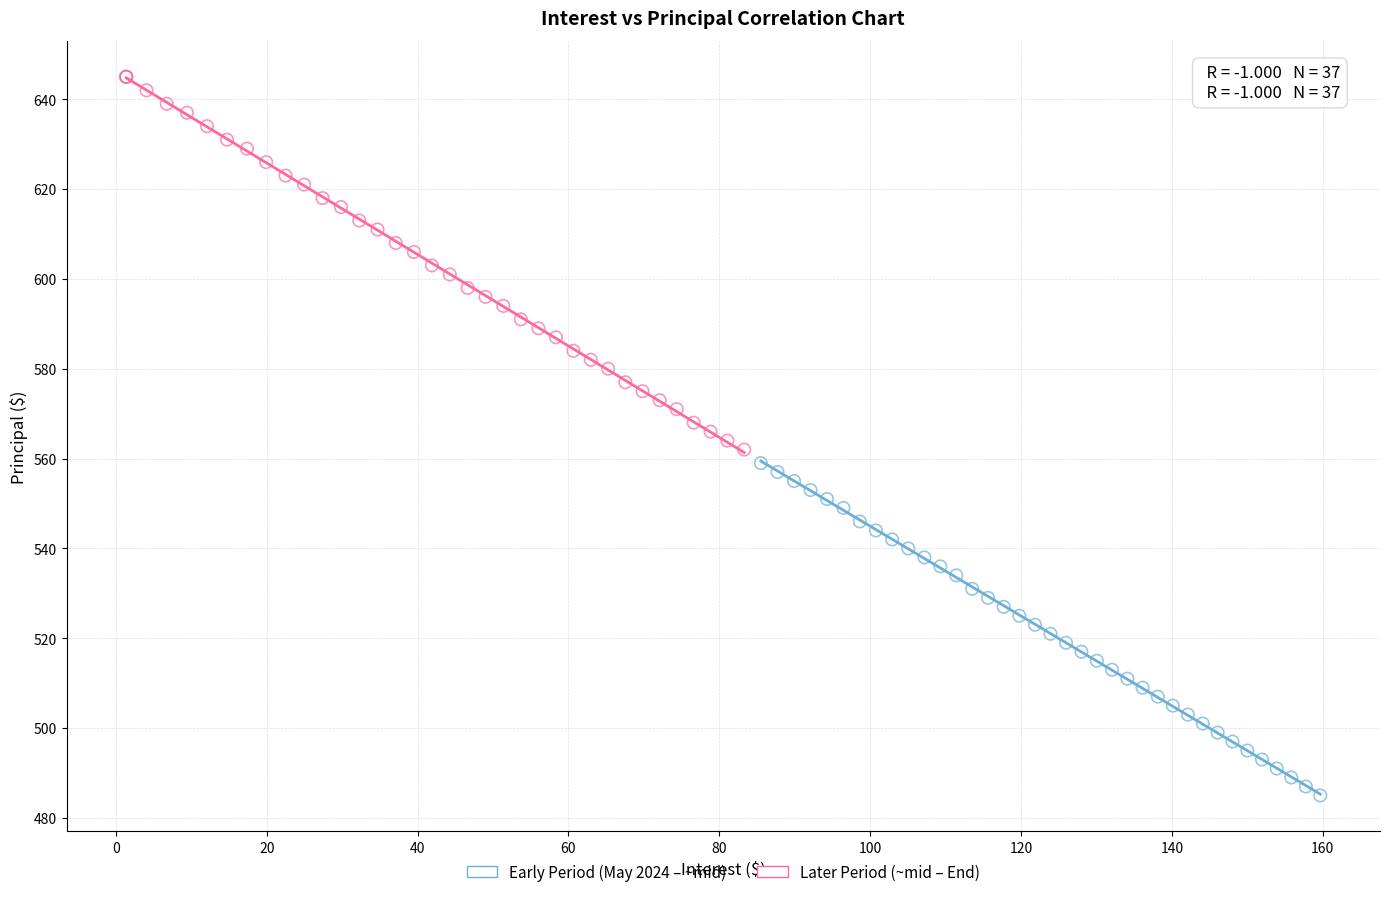

Which series contains the highest Y value?

Later Period (~mid – End)